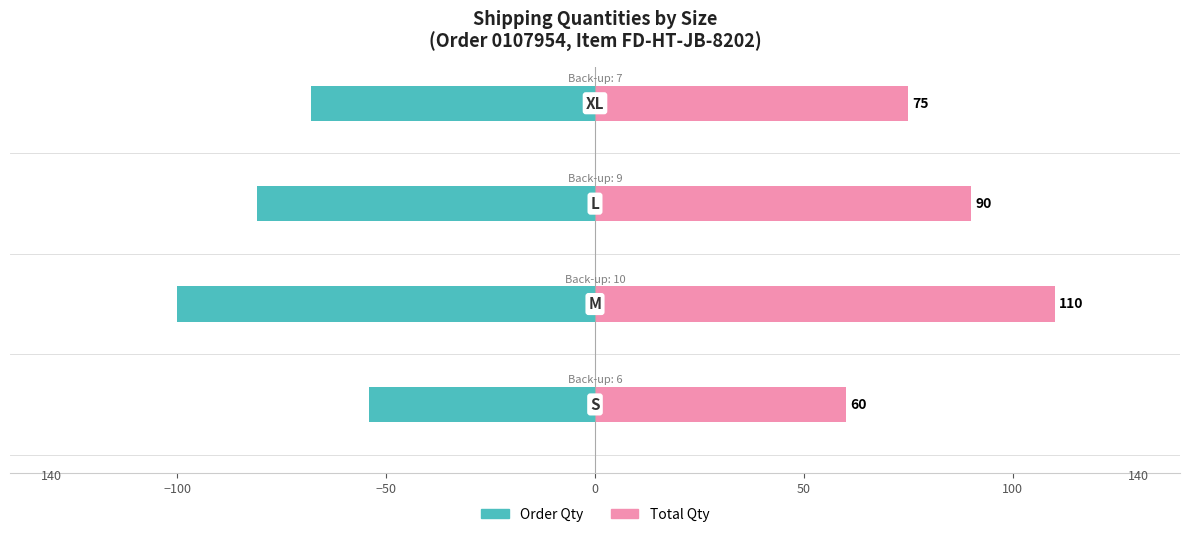

The value of Order Qty at 0 is -68. True or false?

True